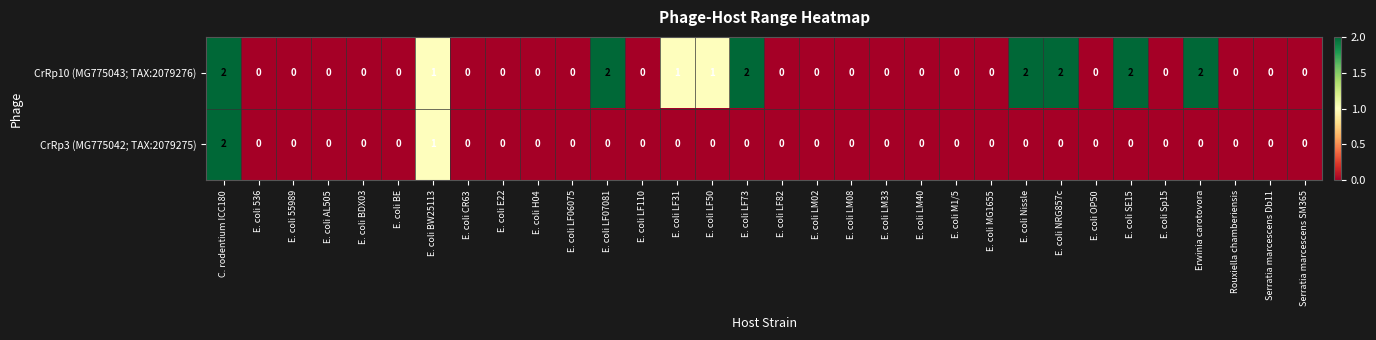

Between E. coli AL505 and E. coli LF73, which series saw the biggest shift?

CrRp10 (MG775043; TAX:2079276)